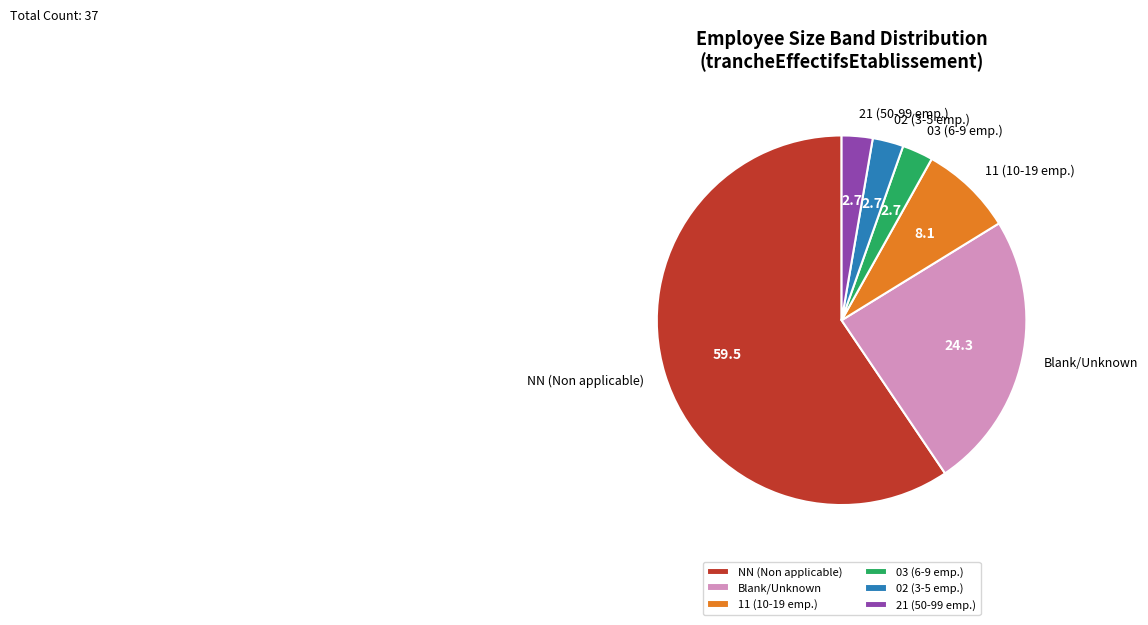

Do 11 (10-19 emp.) and 02 (3-5 emp.) together represent more than half of the pie?

No